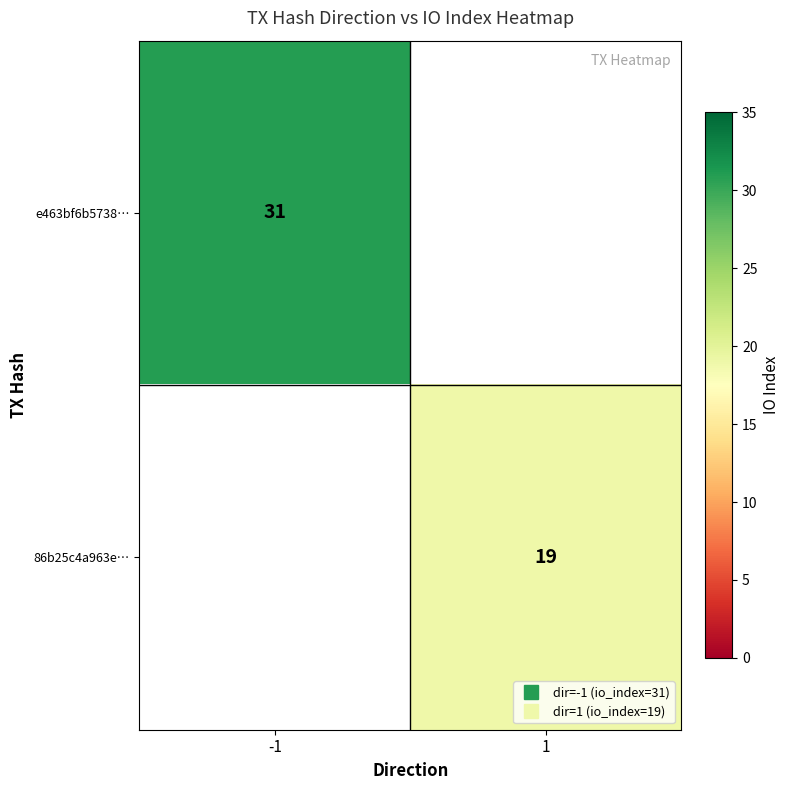

Where is e463bf6b5738… nearest to the value 31?

-1